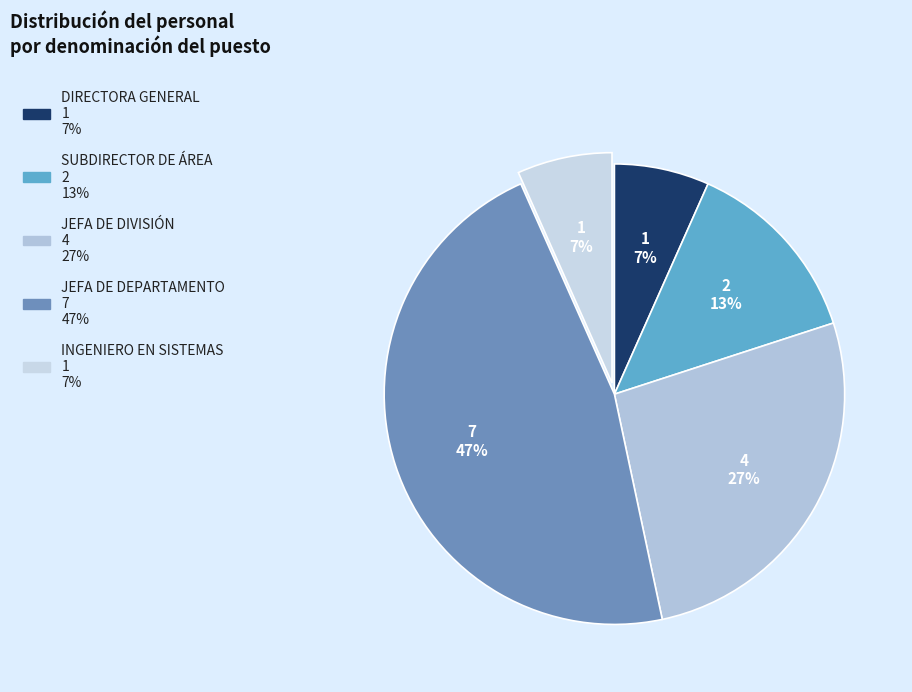

To the nearest percent, what is the difference between the largest and smallest slice percentages?

40%